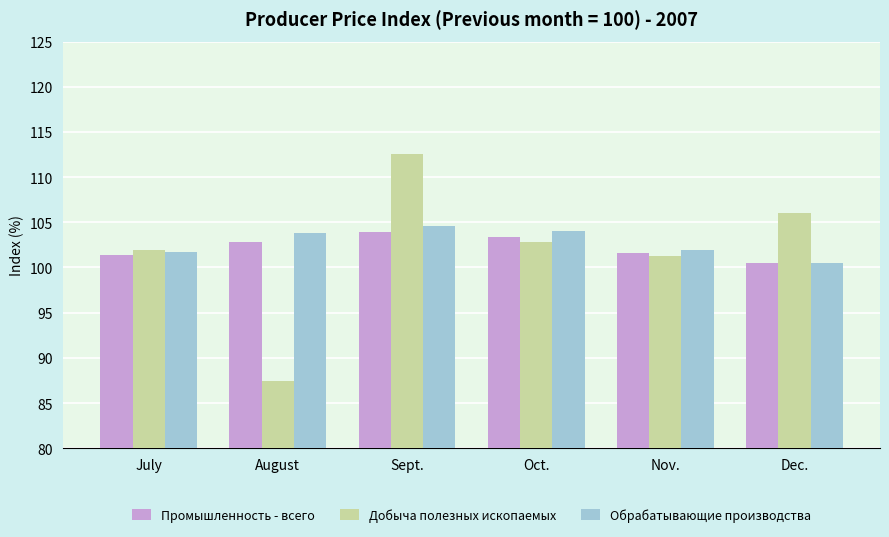

Count the number of categories in the chart.

6